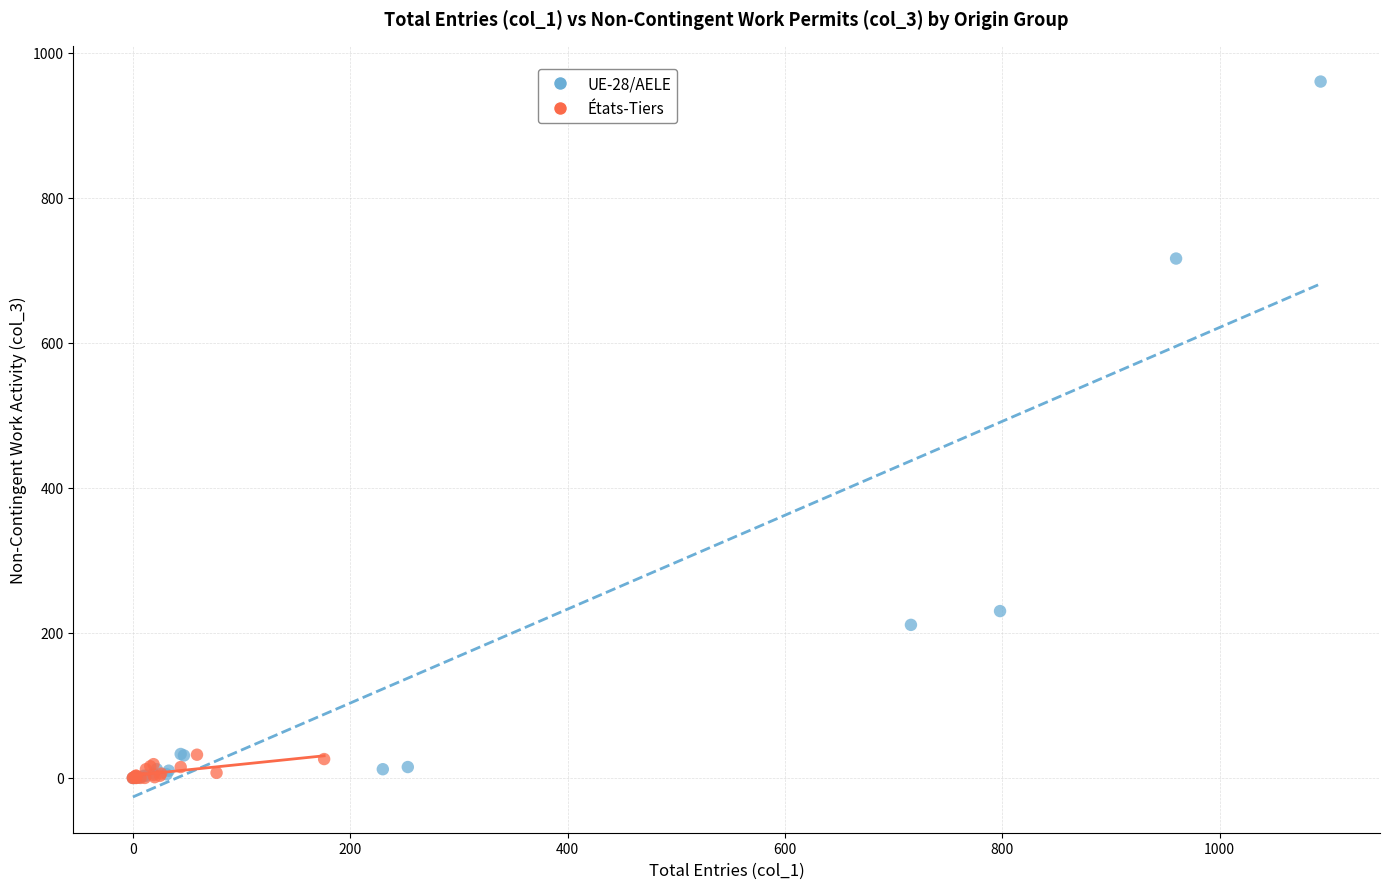

Which series reaches the maximum Y coordinate?

UE-28/AELE